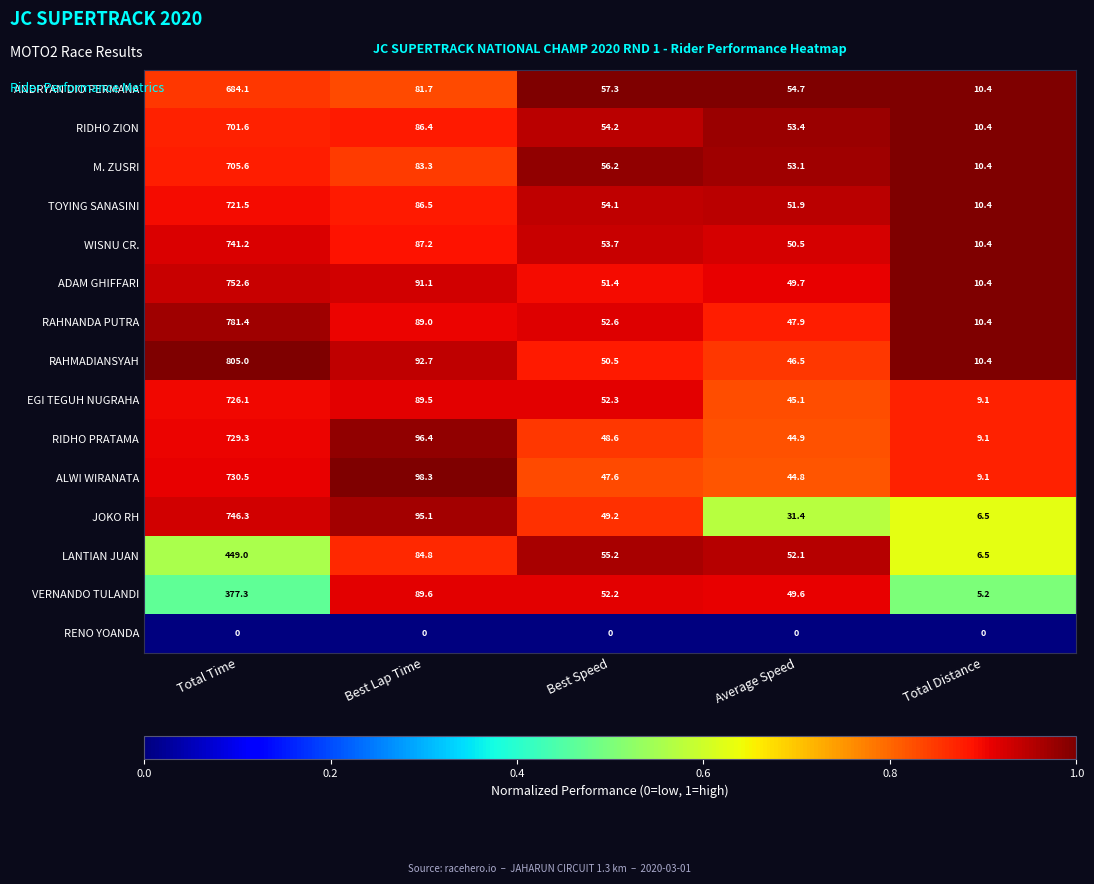

Which series has the largest total across all categories?

RAHMADIANSYAH